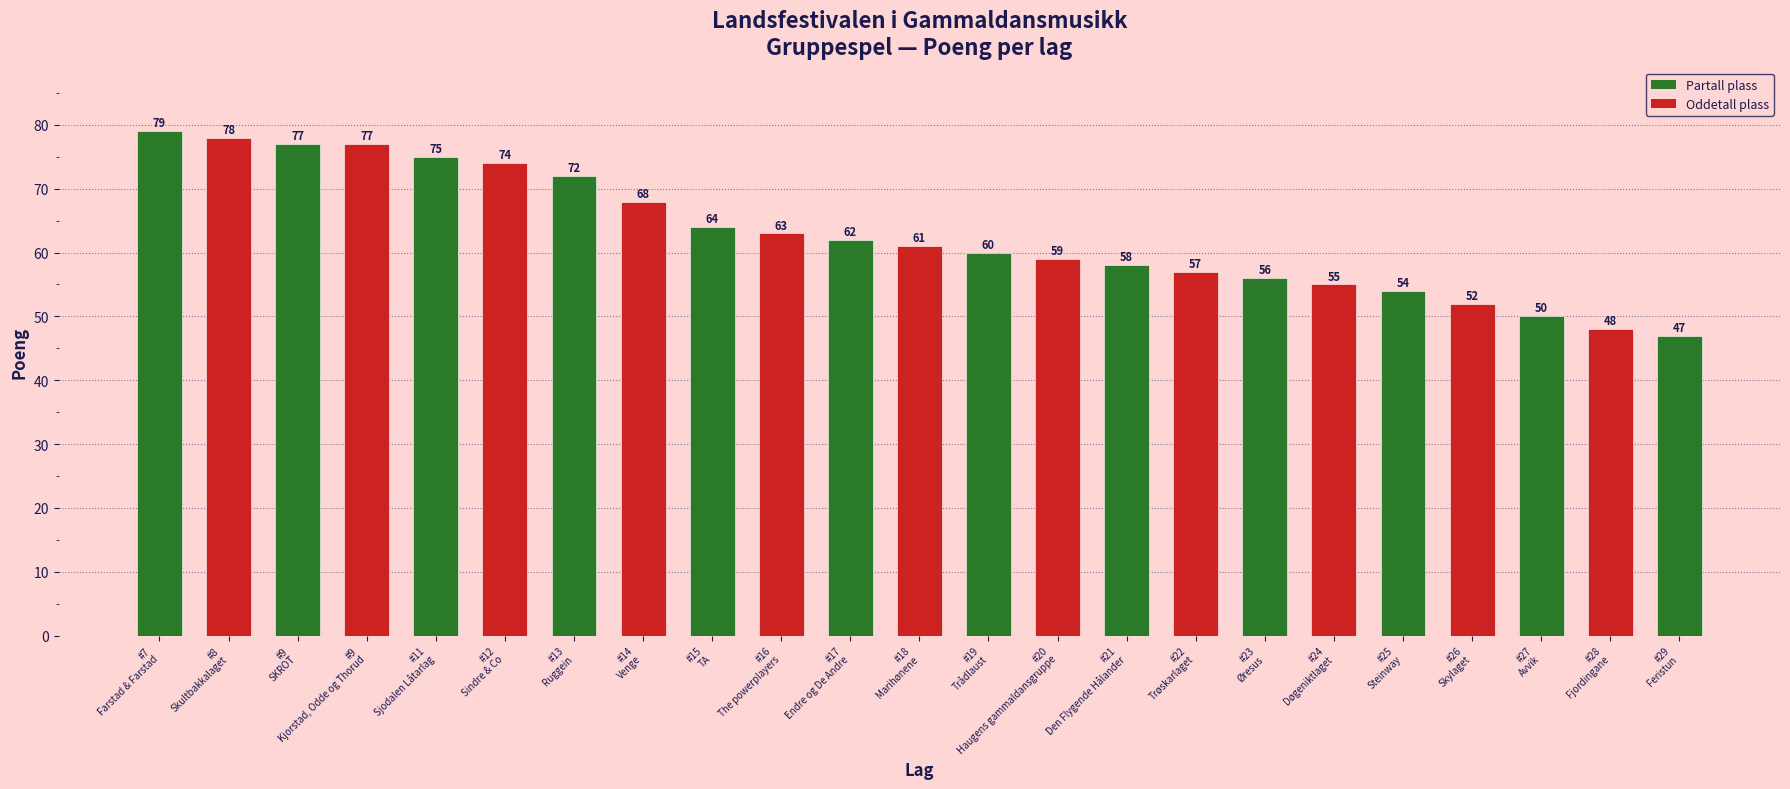

What is the smallest value displayed?

47